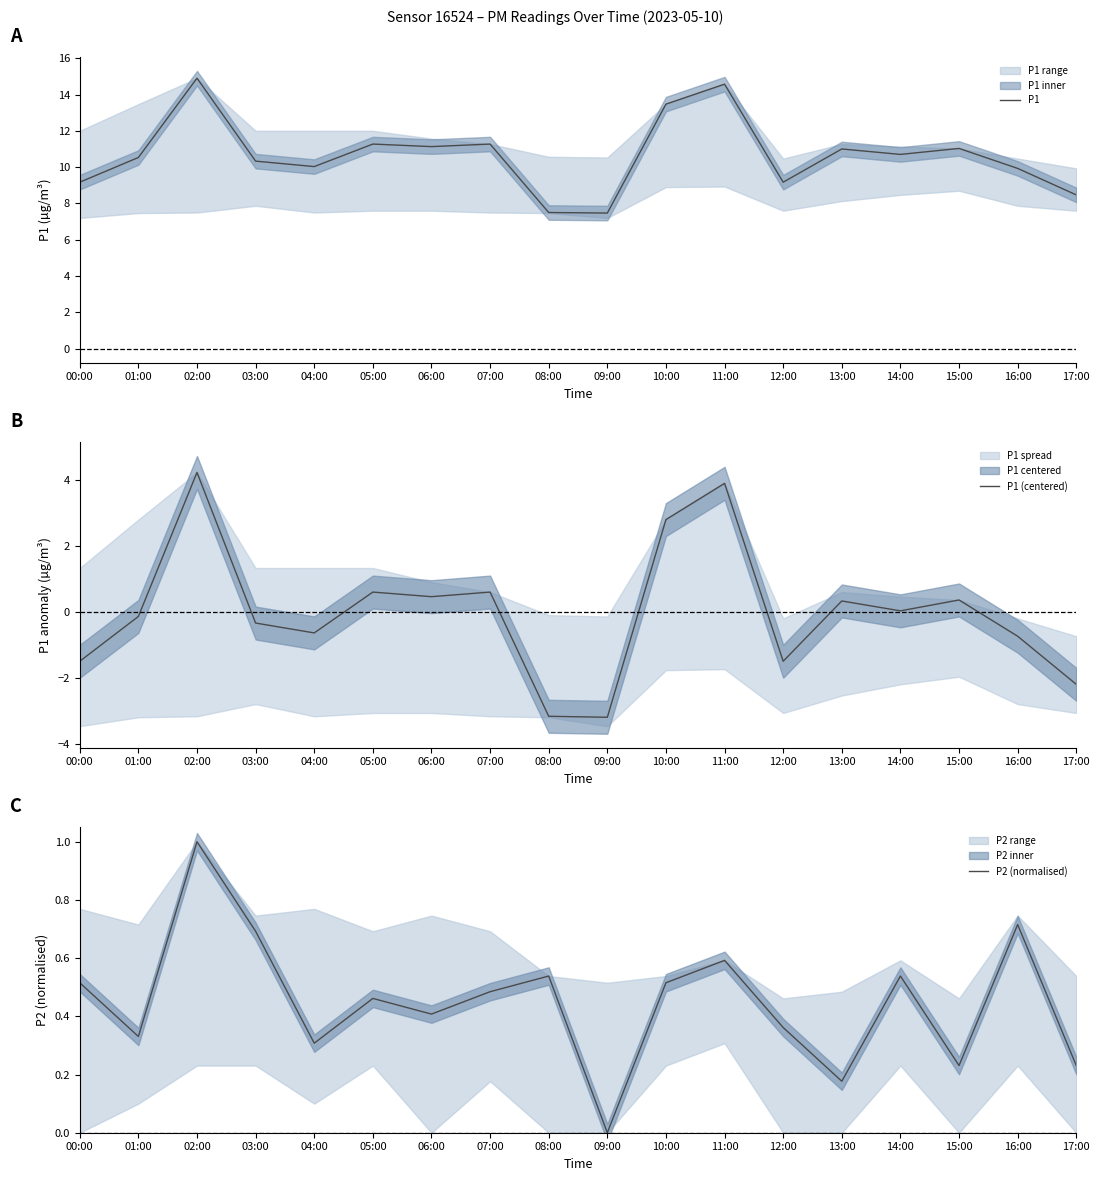

What is the approximate value of P2 (normalised) at 04:00?

0.3